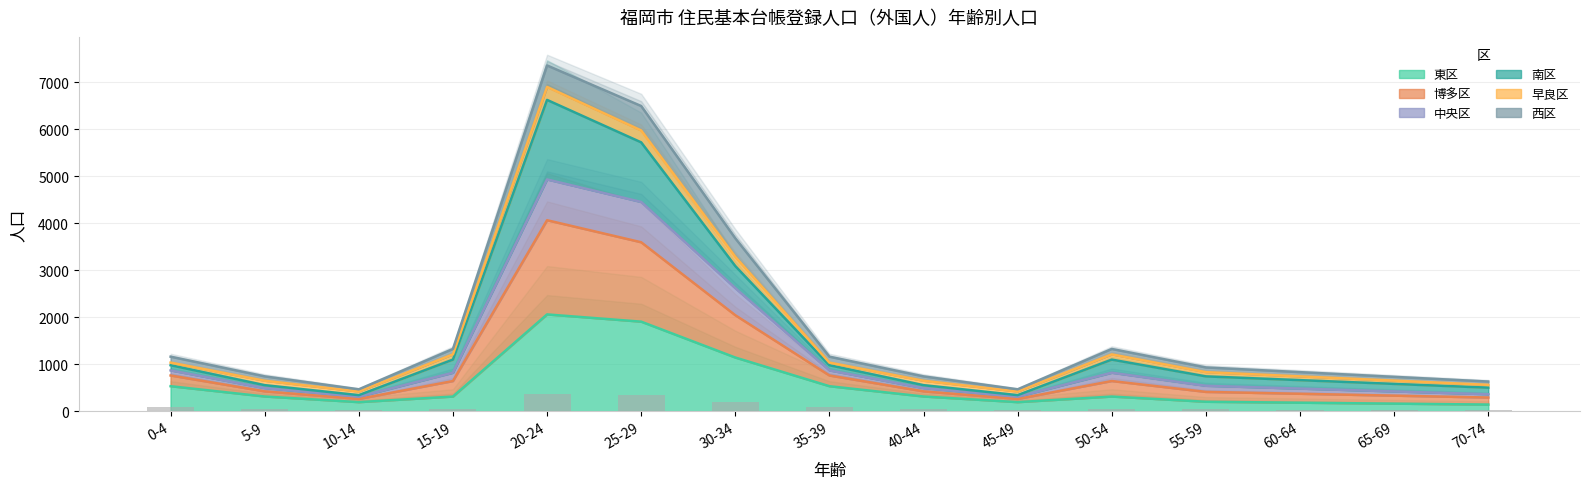

Which label corresponds to the smallest value in the chart?

70-74